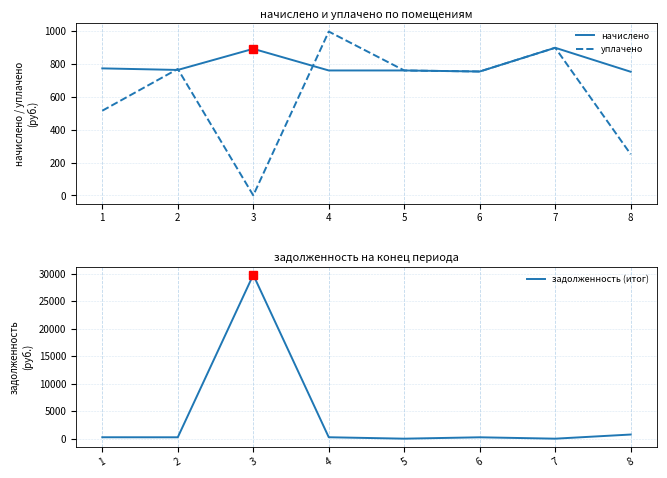

Between which two adjacent categories do задолженность (итог) and начислено first intersect?

2 and 3